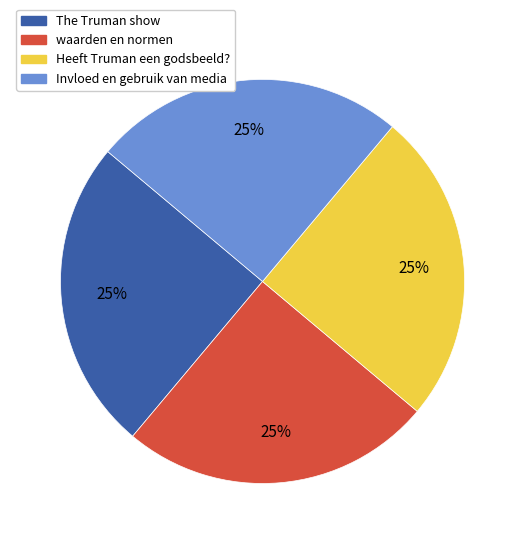

The The Truman show slice represents 15% of the pie. True or false?

False